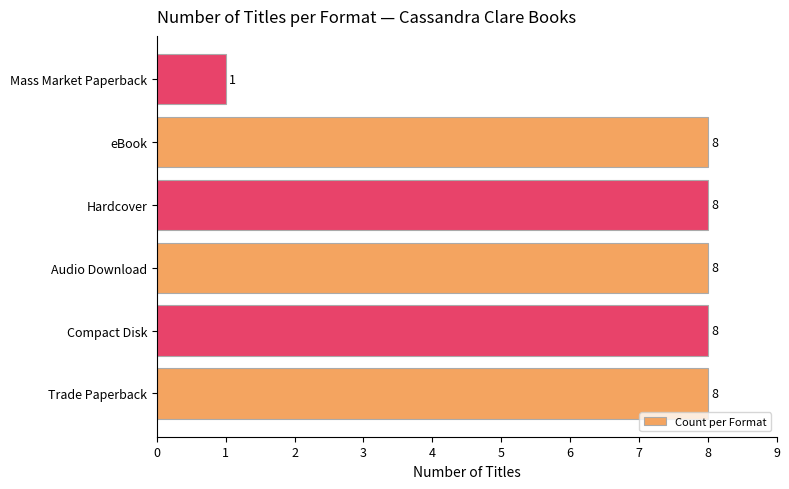

How many distinct data groups are displayed?

1